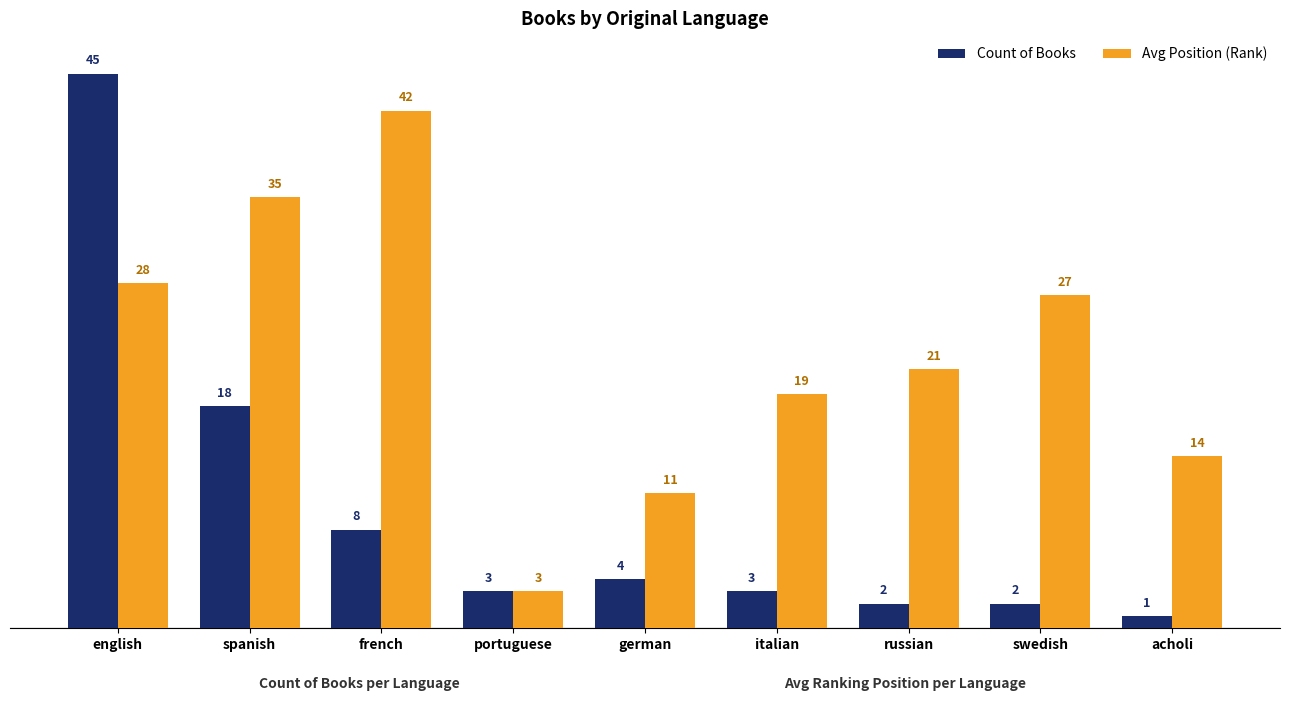

Reading left to right, list all the values displayed in this chart.

Count of Books: 45	18	8	3	4	3	2	2	1
Avg Position (Rank): 28	35	42	3	11	19	21	27	14